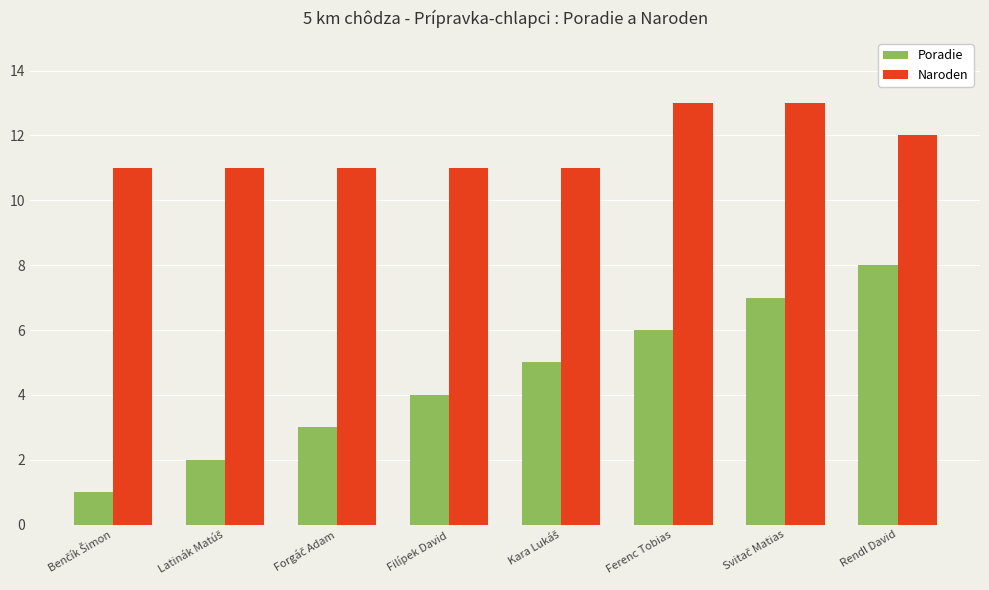

Rank the series by their average value, from lowest to highest.

Poradie, Naroden